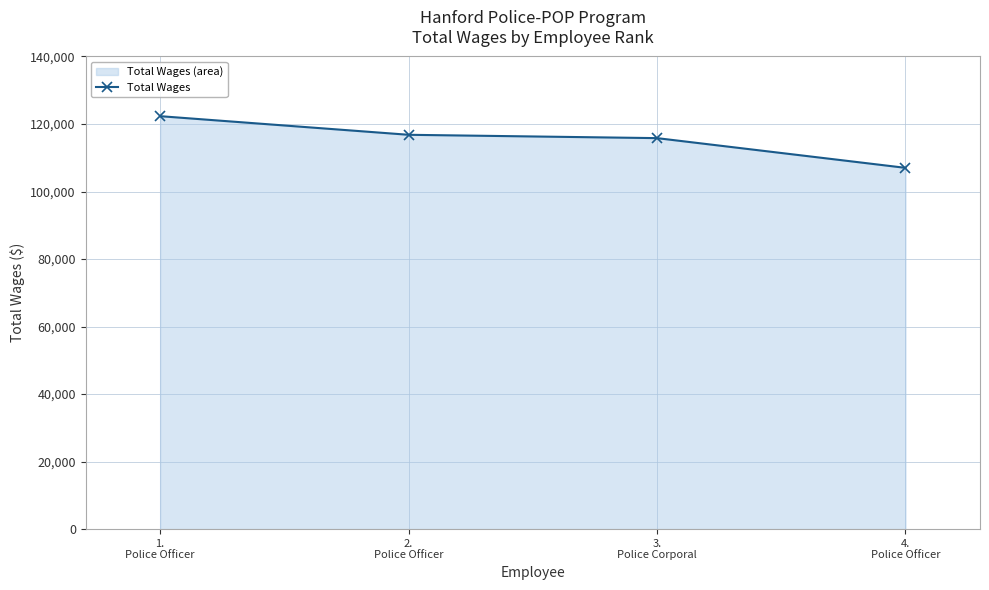

List the labels in order of value, smallest first.

4.
Police Officer, 3.
Police Corporal, 2.
Police Officer, 1.
Police Officer